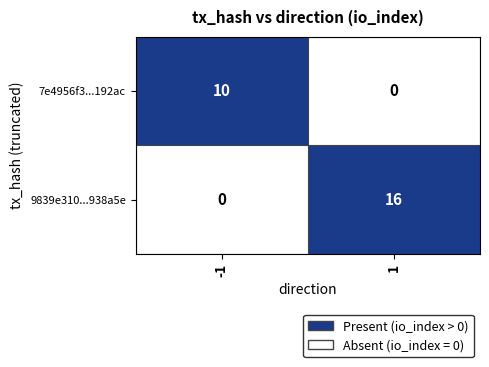

At how many categories does at least one series exceed 0?

2